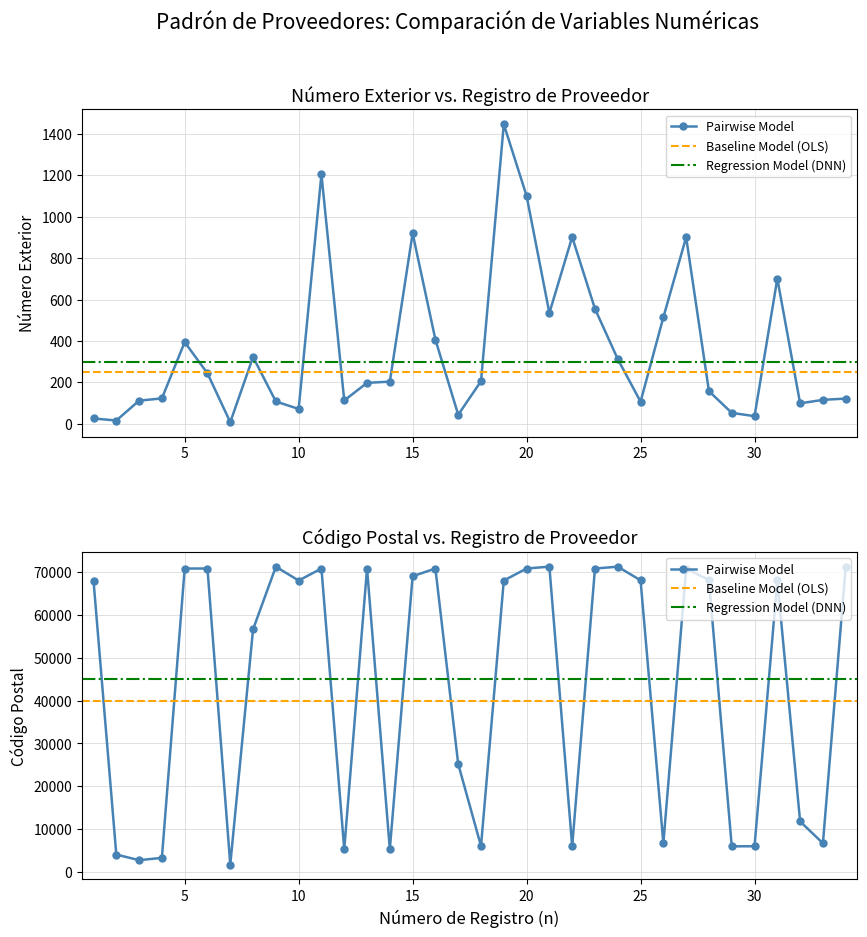

At which category is the sum across all series the highest?

11